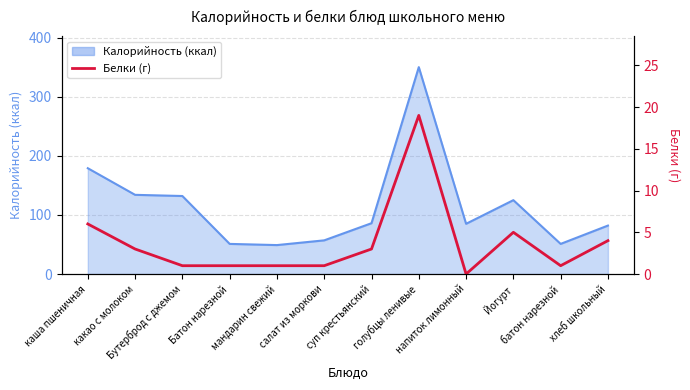

Which has a higher value, напиток лимонный or суп крестьянский?

суп крестьянский